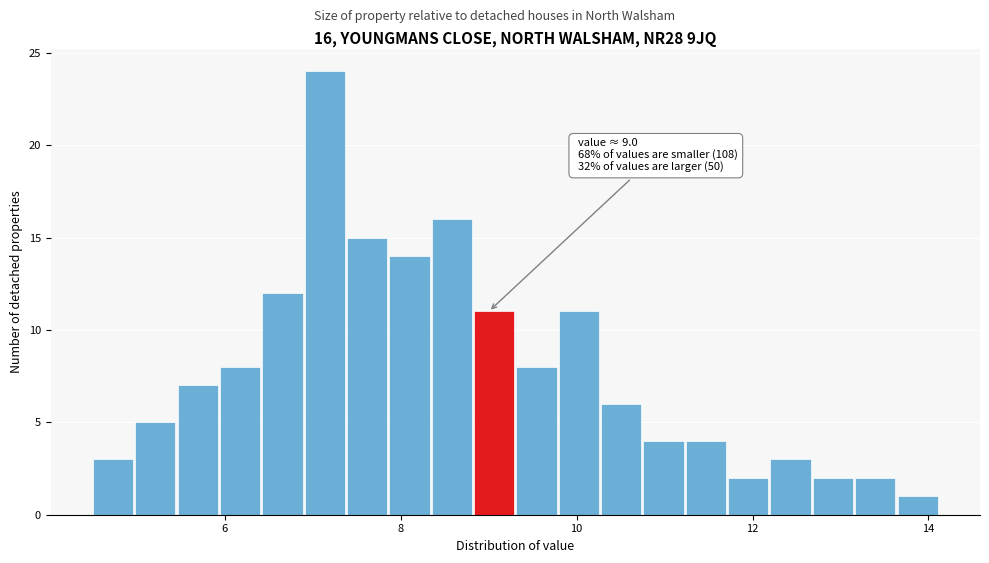

Read against the x-axis, roughly where is the centre of the tallest bar?

7.2